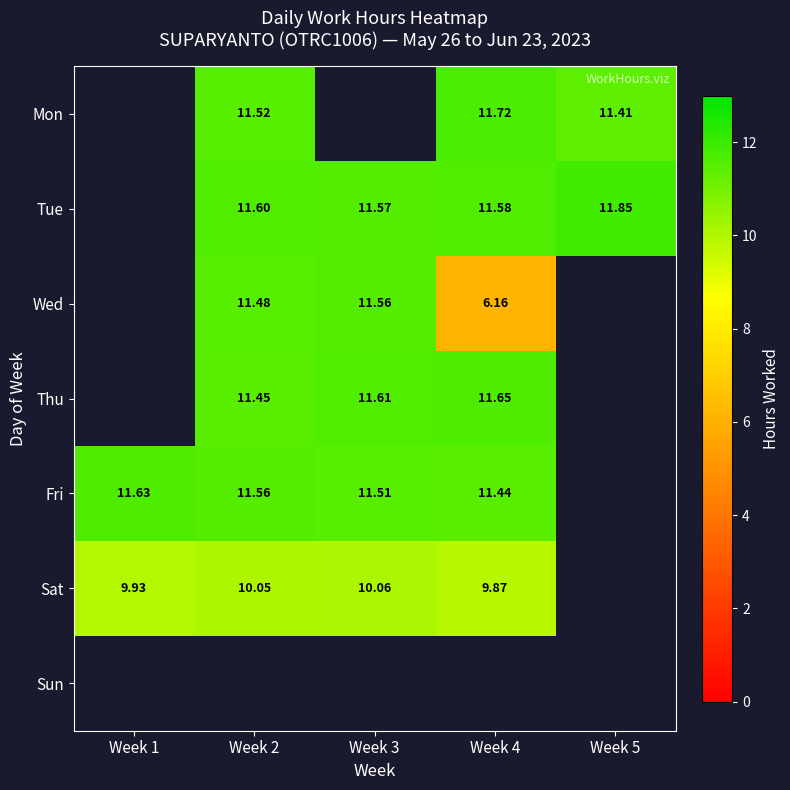

Between Week 5 and Week 4, which is larger?

Week 4